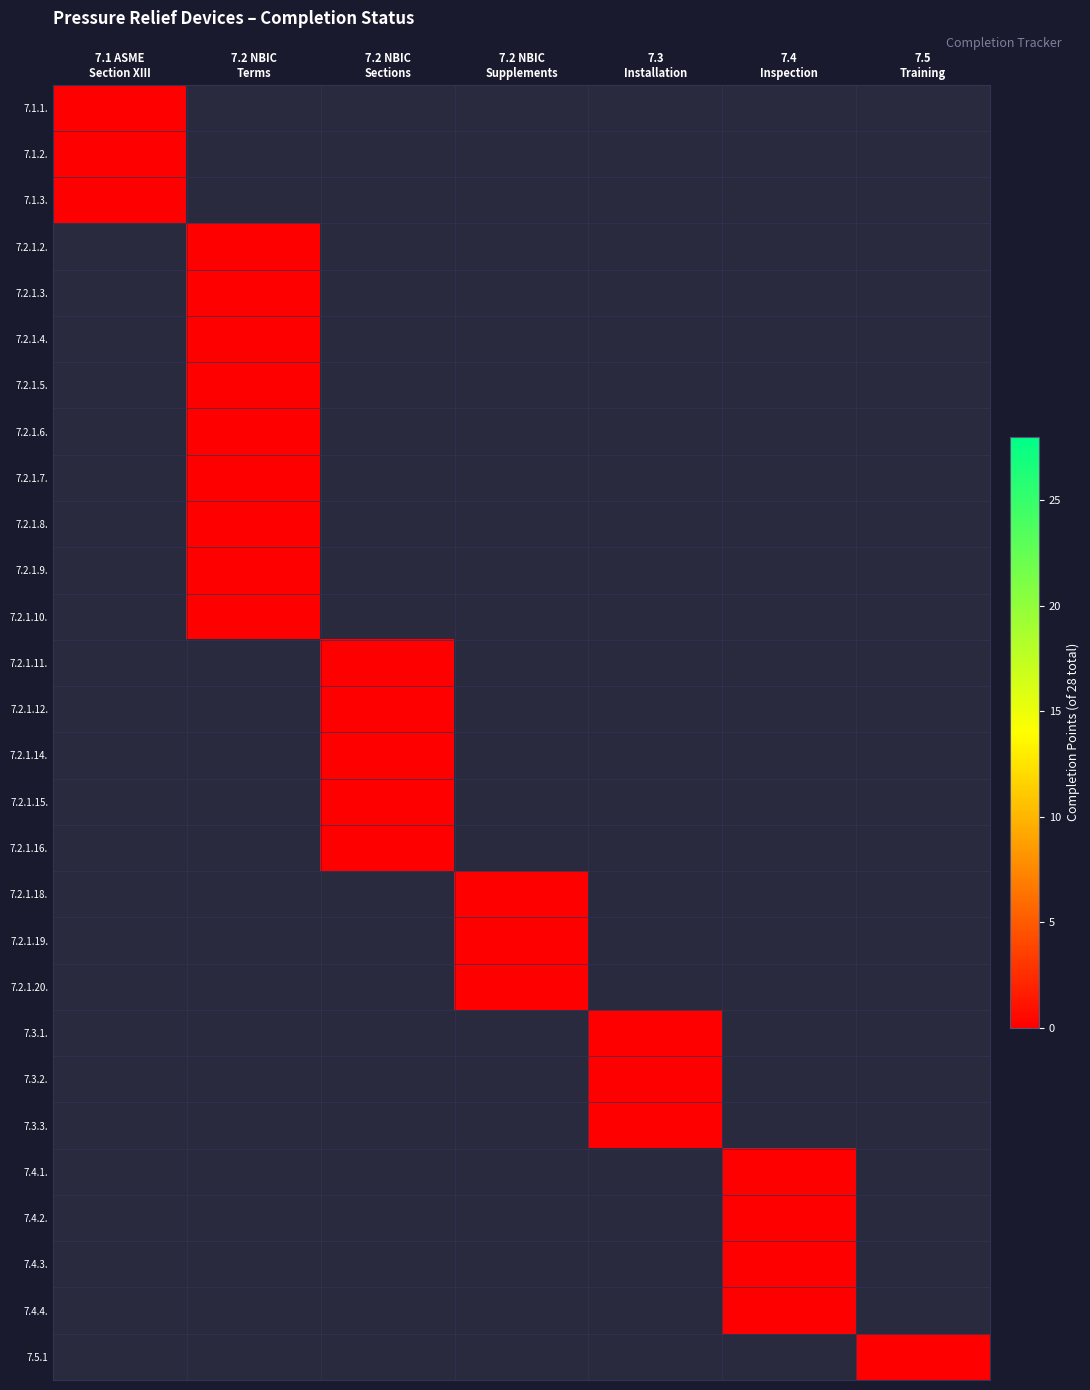

Reading right to left, extract all data points from this chart.

7.1.1.: 7.5
Training=-1	7.4
Inspection=-1	7.3
Installation=-1	7.2 NBIC
Supplements=-1	7.2 NBIC
Sections=-1	7.2 NBIC
Terms=-1	7.1 ASME
Section XIII=0
7.1.2.: 7.5
Training=-1	7.4
Inspection=-1	7.3
Installation=-1	7.2 NBIC
Supplements=-1	7.2 NBIC
Sections=-1	7.2 NBIC
Terms=-1	7.1 ASME
Section XIII=0
7.1.3.: 7.5
Training=-1	7.4
Inspection=-1	7.3
Installation=-1	7.2 NBIC
Supplements=-1	7.2 NBIC
Sections=-1	7.2 NBIC
Terms=-1	7.1 ASME
Section XIII=0
7.2.1.2.: 7.5
Training=-1	7.4
Inspection=-1	7.3
Installation=-1	7.2 NBIC
Supplements=-1	7.2 NBIC
Sections=-1	7.2 NBIC
Terms=0	7.1 ASME
Section XIII=-1
7.2.1.3.: 7.5
Training=-1	7.4
Inspection=-1	7.3
Installation=-1	7.2 NBIC
Supplements=-1	7.2 NBIC
Sections=-1	7.2 NBIC
Terms=0	7.1 ASME
Section XIII=-1
7.2.1.4.: 7.5
Training=-1	7.4
Inspection=-1	7.3
Installation=-1	7.2 NBIC
Supplements=-1	7.2 NBIC
Sections=-1	7.2 NBIC
Terms=0	7.1 ASME
Section XIII=-1
7.2.1.5.: 7.5
Training=-1	7.4
Inspection=-1	7.3
Installation=-1	7.2 NBIC
Supplements=-1	7.2 NBIC
Sections=-1	7.2 NBIC
Terms=0	7.1 ASME
Section XIII=-1
7.2.1.6.: 7.5
Training=-1	7.4
Inspection=-1	7.3
Installation=-1	7.2 NBIC
Supplements=-1	7.2 NBIC
Sections=-1	7.2 NBIC
Terms=0	7.1 ASME
Section XIII=-1
7.2.1.7.: 7.5
Training=-1	7.4
Inspection=-1	7.3
Installation=-1	7.2 NBIC
Supplements=-1	7.2 NBIC
Sections=-1	7.2 NBIC
Terms=0	7.1 ASME
Section XIII=-1
7.2.1.8.: 7.5
Training=-1	7.4
Inspection=-1	7.3
Installation=-1	7.2 NBIC
Supplements=-1	7.2 NBIC
Sections=-1	7.2 NBIC
Terms=0	7.1 ASME
Section XIII=-1
7.2.1.9.: 7.5
Training=-1	7.4
Inspection=-1	7.3
Installation=-1	7.2 NBIC
Supplements=-1	7.2 NBIC
Sections=-1	7.2 NBIC
Terms=0	7.1 ASME
Section XIII=-1
7.2.1.10.: 7.5
Training=-1	7.4
Inspection=-1	7.3
Installation=-1	7.2 NBIC
Supplements=-1	7.2 NBIC
Sections=-1	7.2 NBIC
Terms=0	7.1 ASME
Section XIII=-1
7.2.1.11.: 7.5
Training=-1	7.4
Inspection=-1	7.3
Installation=-1	7.2 NBIC
Supplements=-1	7.2 NBIC
Sections=0	7.2 NBIC
Terms=-1	7.1 ASME
Section XIII=-1
7.2.1.12.: 7.5
Training=-1	7.4
Inspection=-1	7.3
Installation=-1	7.2 NBIC
Supplements=-1	7.2 NBIC
Sections=0	7.2 NBIC
Terms=-1	7.1 ASME
Section XIII=-1
7.2.1.14.: 7.5
Training=-1	7.4
Inspection=-1	7.3
Installation=-1	7.2 NBIC
Supplements=-1	7.2 NBIC
Sections=0	7.2 NBIC
Terms=-1	7.1 ASME
Section XIII=-1
7.2.1.15.: 7.5
Training=-1	7.4
Inspection=-1	7.3
Installation=-1	7.2 NBIC
Supplements=-1	7.2 NBIC
Sections=0	7.2 NBIC
Terms=-1	7.1 ASME
Section XIII=-1
7.2.1.16.: 7.5
Training=-1	7.4
Inspection=-1	7.3
Installation=-1	7.2 NBIC
Supplements=-1	7.2 NBIC
Sections=0	7.2 NBIC
Terms=-1	7.1 ASME
Section XIII=-1
7.2.1.18.: 7.5
Training=-1	7.4
Inspection=-1	7.3
Installation=-1	7.2 NBIC
Supplements=0	7.2 NBIC
Sections=-1	7.2 NBIC
Terms=-1	7.1 ASME
Section XIII=-1
7.2.1.19.: 7.5
Training=-1	7.4
Inspection=-1	7.3
Installation=-1	7.2 NBIC
Supplements=0	7.2 NBIC
Sections=-1	7.2 NBIC
Terms=-1	7.1 ASME
Section XIII=-1
7.2.1.20.: 7.5
Training=-1	7.4
Inspection=-1	7.3
Installation=-1	7.2 NBIC
Supplements=0	7.2 NBIC
Sections=-1	7.2 NBIC
Terms=-1	7.1 ASME
Section XIII=-1
7.3.1.: 7.5
Training=-1	7.4
Inspection=-1	7.3
Installation=0	7.2 NBIC
Supplements=-1	7.2 NBIC
Sections=-1	7.2 NBIC
Terms=-1	7.1 ASME
Section XIII=-1
7.3.2.: 7.5
Training=-1	7.4
Inspection=-1	7.3
Installation=0	7.2 NBIC
Supplements=-1	7.2 NBIC
Sections=-1	7.2 NBIC
Terms=-1	7.1 ASME
Section XIII=-1
7.3.3.: 7.5
Training=-1	7.4
Inspection=-1	7.3
Installation=0	7.2 NBIC
Supplements=-1	7.2 NBIC
Sections=-1	7.2 NBIC
Terms=-1	7.1 ASME
Section XIII=-1
7.4.1.: 7.5
Training=-1	7.4
Inspection=0	7.3
Installation=-1	7.2 NBIC
Supplements=-1	7.2 NBIC
Sections=-1	7.2 NBIC
Terms=-1	7.1 ASME
Section XIII=-1
7.4.2.: 7.5
Training=-1	7.4
Inspection=0	7.3
Installation=-1	7.2 NBIC
Supplements=-1	7.2 NBIC
Sections=-1	7.2 NBIC
Terms=-1	7.1 ASME
Section XIII=-1
7.4.3.: 7.5
Training=-1	7.4
Inspection=0	7.3
Installation=-1	7.2 NBIC
Supplements=-1	7.2 NBIC
Sections=-1	7.2 NBIC
Terms=-1	7.1 ASME
Section XIII=-1
7.4.4.: 7.5
Training=-1	7.4
Inspection=0	7.3
Installation=-1	7.2 NBIC
Supplements=-1	7.2 NBIC
Sections=-1	7.2 NBIC
Terms=-1	7.1 ASME
Section XIII=-1
7.5.1: 7.5
Training=0	7.4
Inspection=-1	7.3
Installation=-1	7.2 NBIC
Supplements=-1	7.2 NBIC
Sections=-1	7.2 NBIC
Terms=-1	7.1 ASME
Section XIII=-1